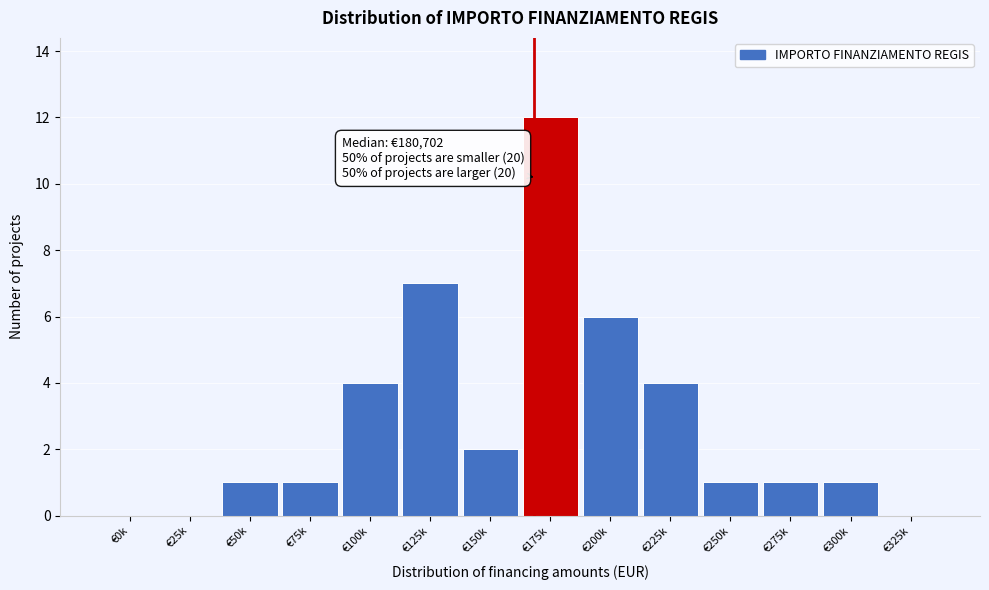

Reading left to right, transcribe all the data shown in this chart.

€0k=0	€25k=0	€50k=1	€75k=1	€100k=4	€125k=7	€150k=2	€175k=12	€200k=6	€225k=4	€250k=1	€275k=1	€300k=1	€325k=0